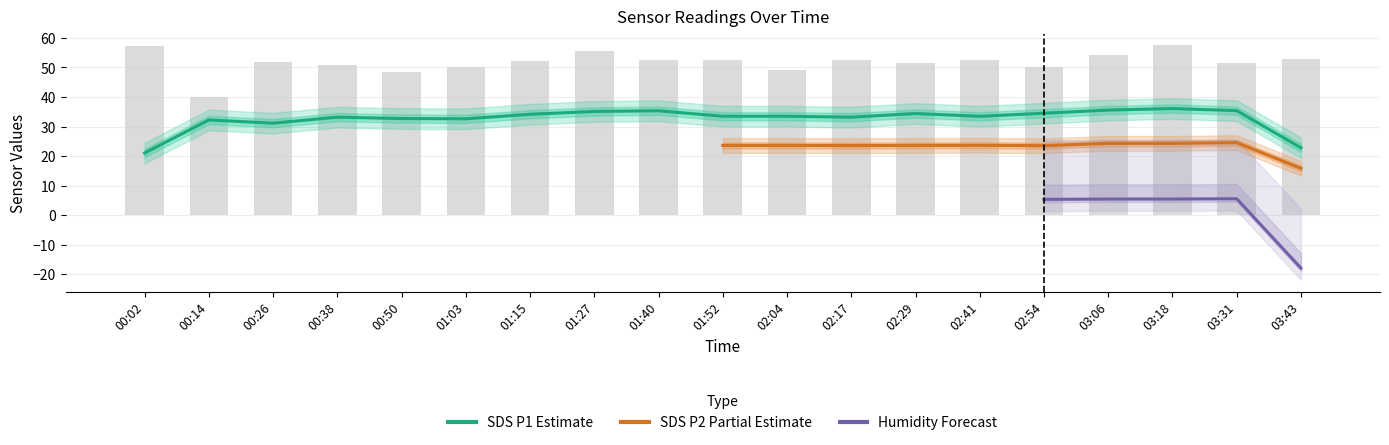

Are the bars grouped side by side (vs. stacked)?

Yes